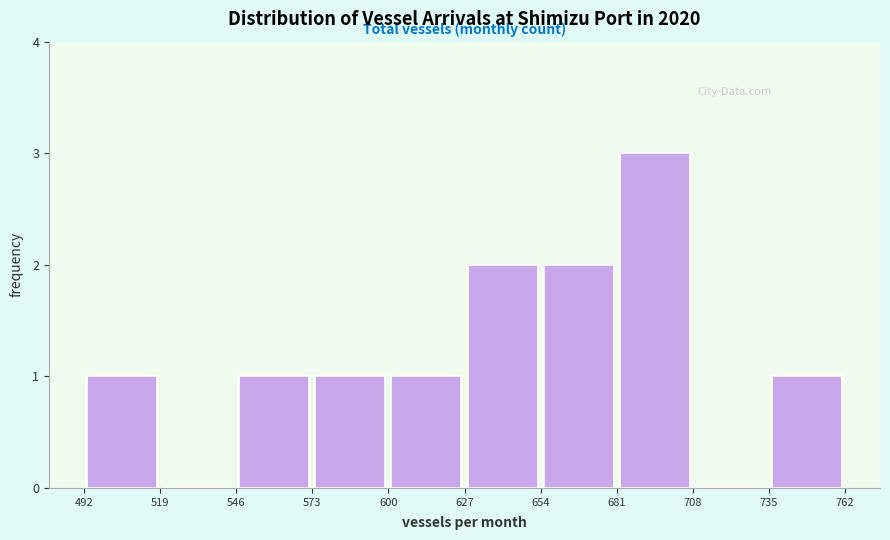

Over which range of the x-axis is the bar tallest?

681 to 708